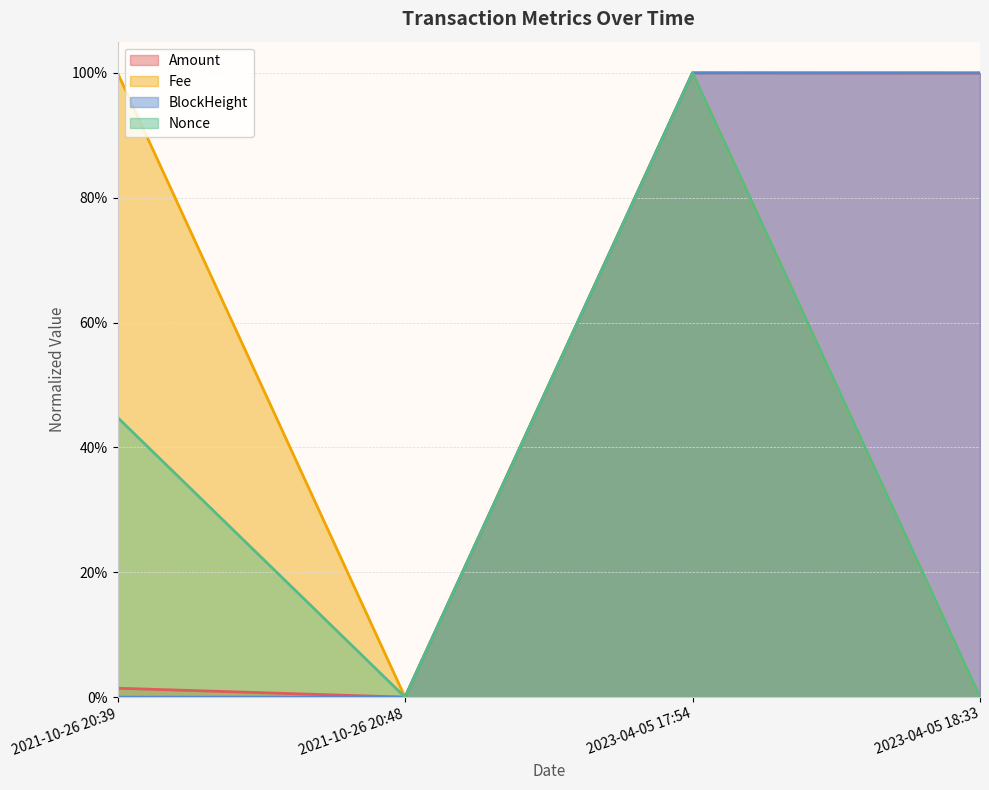

Where is Fee nearest to the value 0?

2021-10-26 20:48